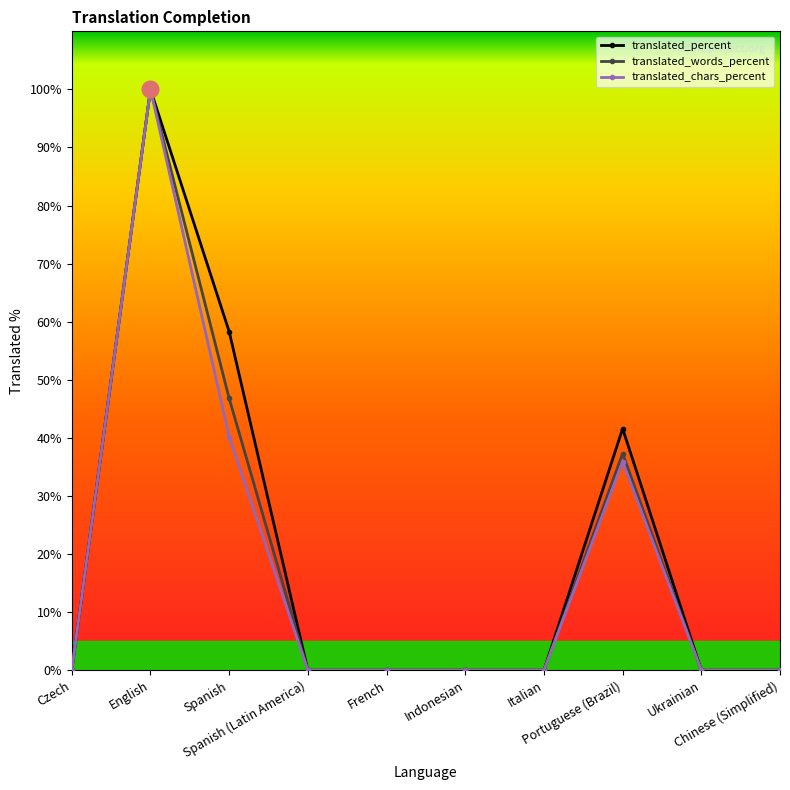

True or false: translated_chars_percent has more than 0 interior local peaks.

True